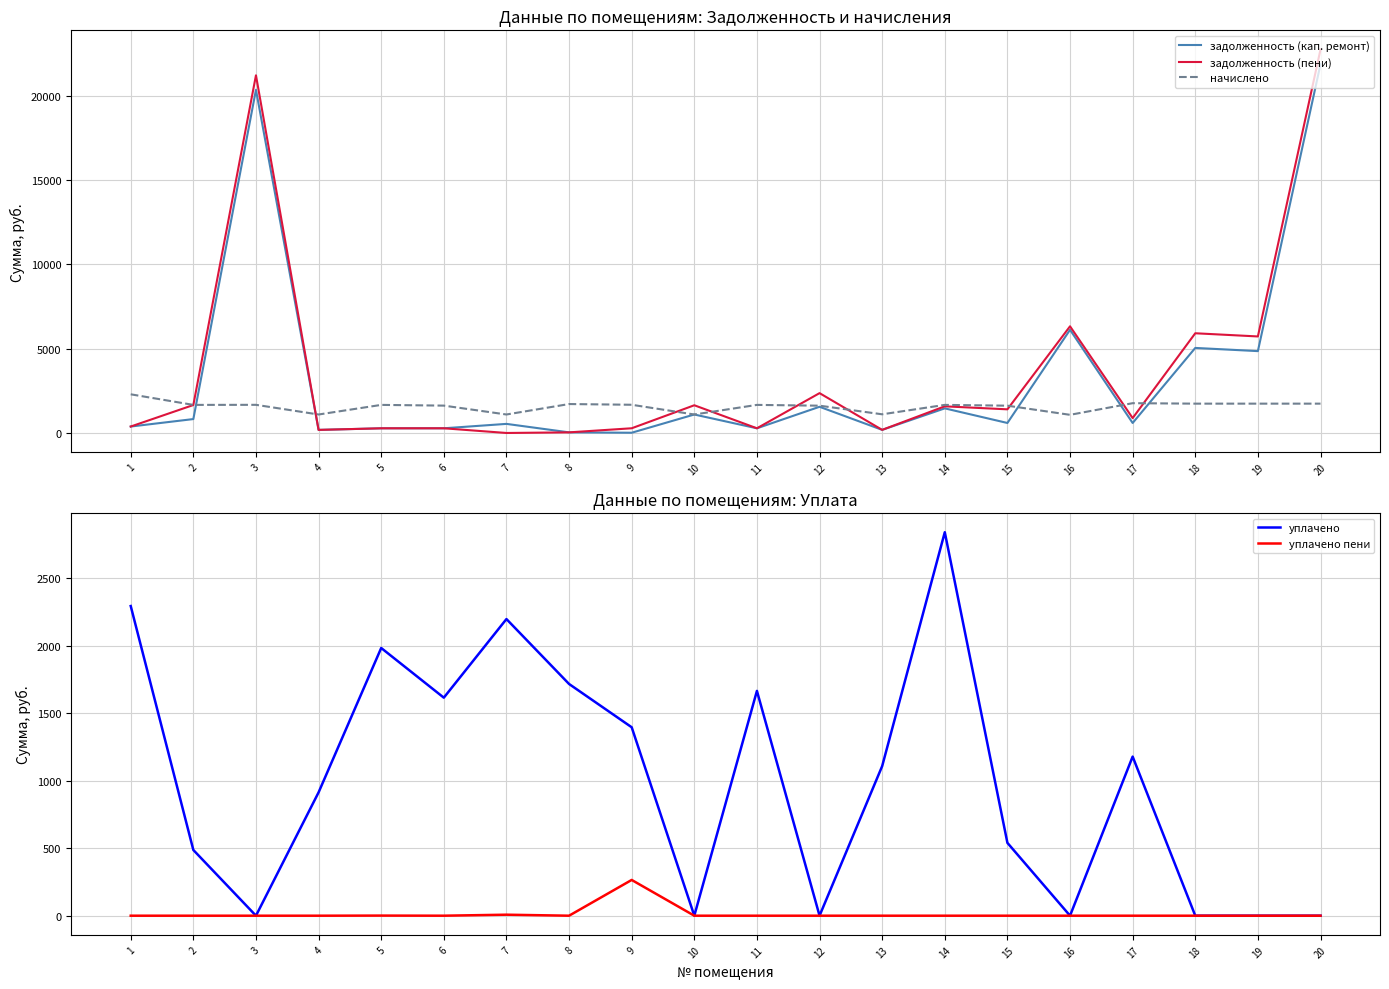

Reading left to right, what are all the values shown in this chart?

задолженность (кап. ремонт): 382.2	824.7	20350.9	182.7	276.7	278.2	539.1	36.5	14.1	1095.6	277.6	1553.5	184.6	1459.6	592.9	6118.7	591.6	5043.6	4854.3	21870.9
задолженность (пени): 382.2	1657.3	21211.0	182.7	277.6	278.2	0.0	36.5	279.1	1643.5	278.1	2362.7	184.6	1580.5	1402.1	6325.5	882.9	5913.3	5724.0	22740.6
начислено: 2293.2	1665.3	1669.3	1095.9	1665.3	1622.4	1095.9	1716.0	1673.1	1095.9	1665.3	1618.5	1107.6	1665.3	1618.5	1076.6	1766.7	1739.4	1739.4	1739.4
уплачено: 2293.2	486.6	0.0	913.2	1982.5	1614.6	2196.8	1716.0	1395.5	0.0	1664.7	0.0	1107.6	2839.8	539.5	0.0	1178.2	0.0	0.0	0.0
уплачено пени: 0.0	0.0	0.0	0.0	0.8	0.0	7.4	0.0	264.8	0.0	0.0	0.0	0.0	0.0	0.0	0.0	0.0	0.0	0.0	0.0